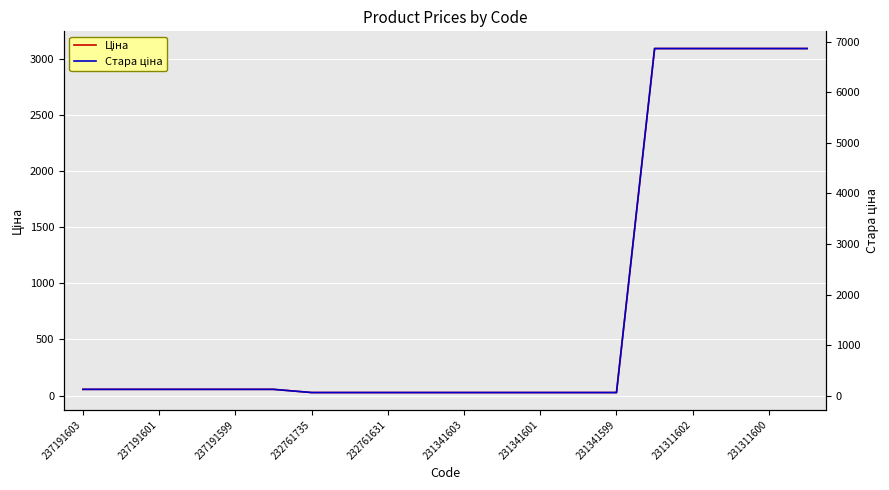

How many values in the Стара ціна series exceed 123?

11